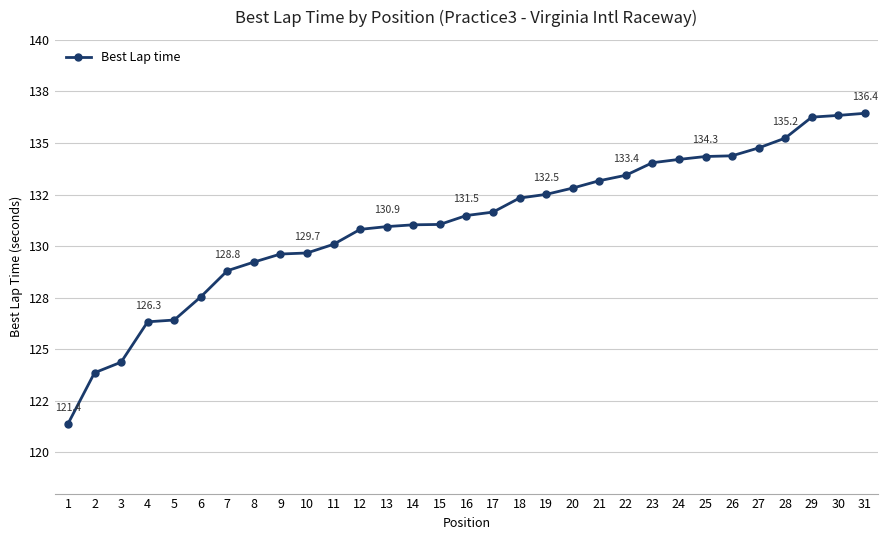

Which label corresponds to the largest value in the chart?

31